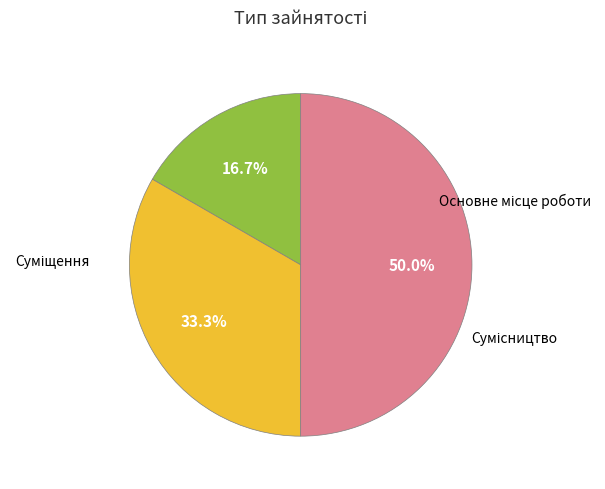

To the nearest percent, what is the average slice percentage?

33%